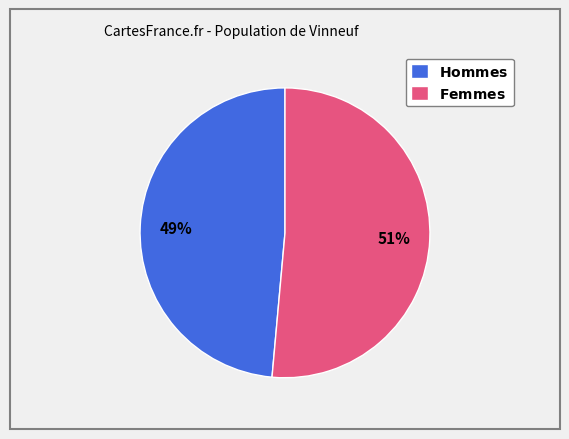

How many slices are in this pie chart?

2